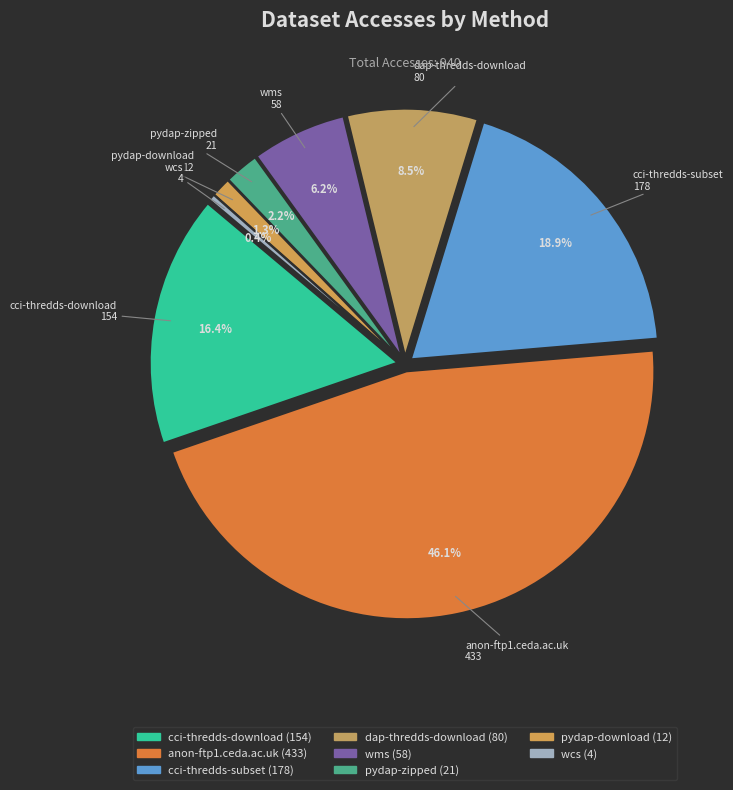

What is the largest slice in the pie chart?

anon-ftp1.ceda.ac.uk